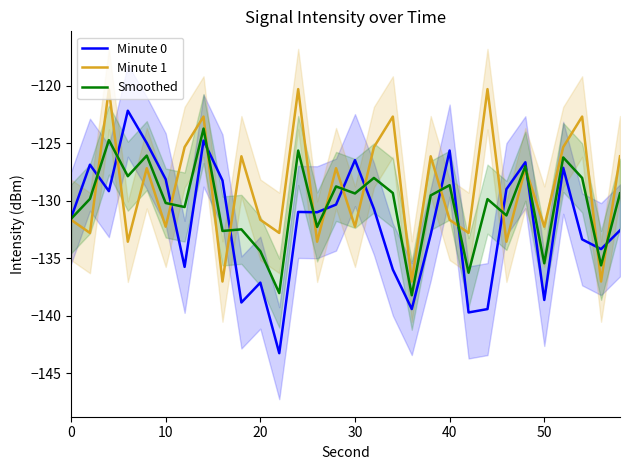

What is the lowest value of the Smoothed series?

-138.2